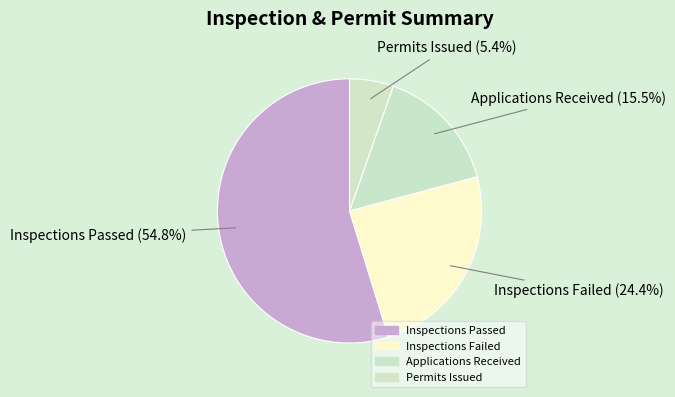

How many slices are in this pie chart?

4